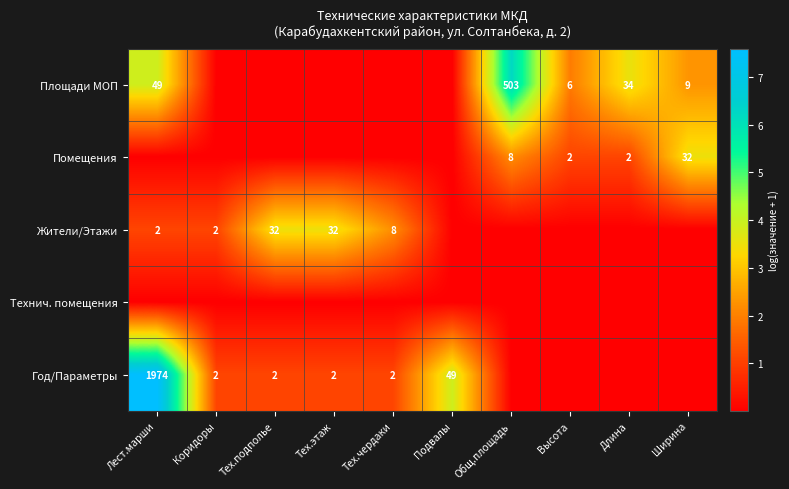

True or false: Жители/Этажи has a value of 3.5 at Тех.подполье.

True